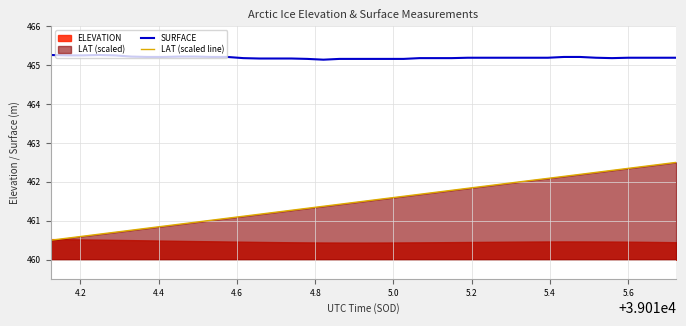

True or false: LAT (scaled line) and SURFACE intersect in this chart.

False